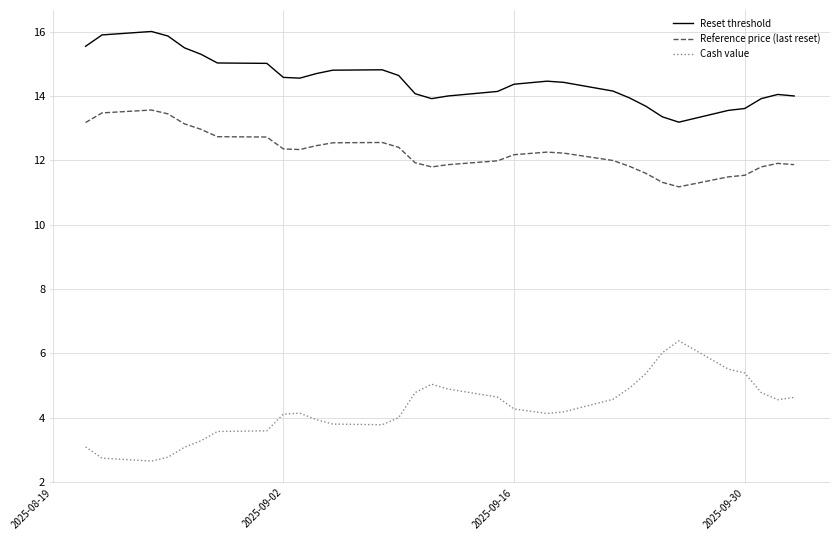

Is this an area chart (filled region under the line)?

No